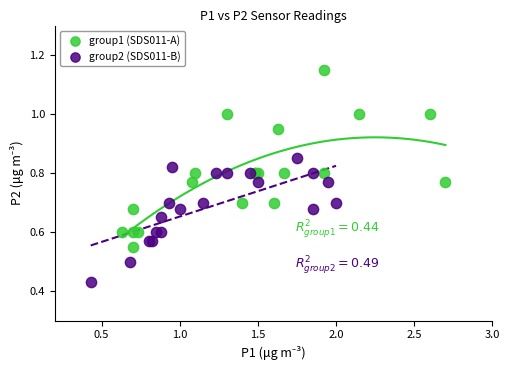

Which series reaches the minimum Y coordinate?

group2 (SDS011-B)